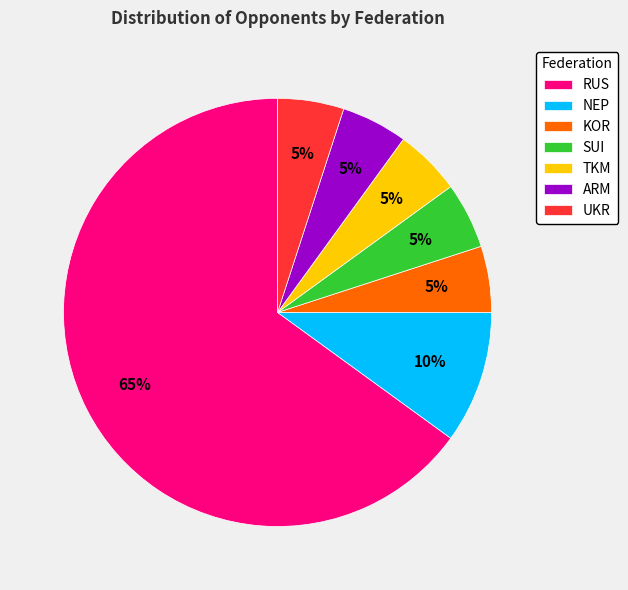

Does ARM represent more than half of the total?

No